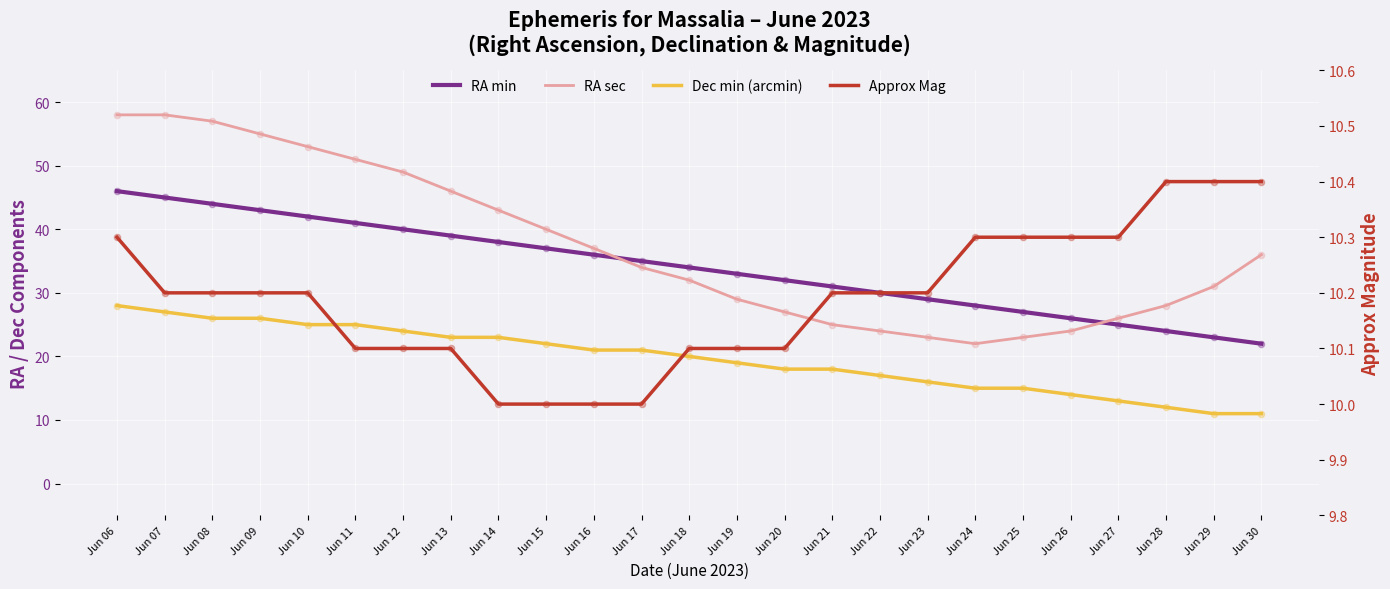

What are all the series names shown in the legend?

RA min, RA sec, Dec min (arcmin), Approx Mag